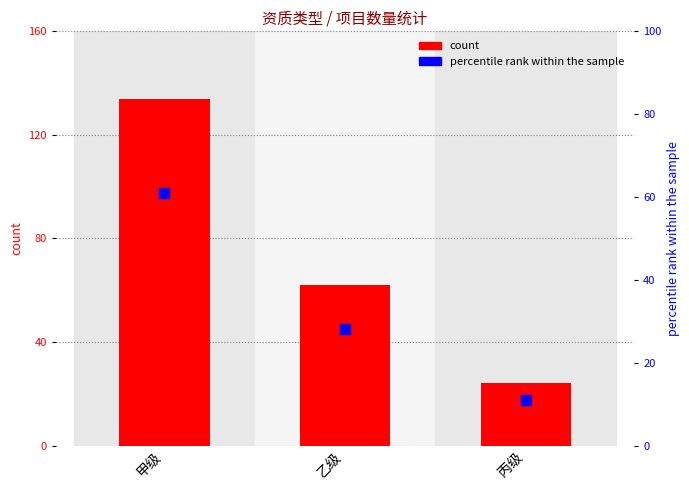

Which series has the widest spread of Y values?

count